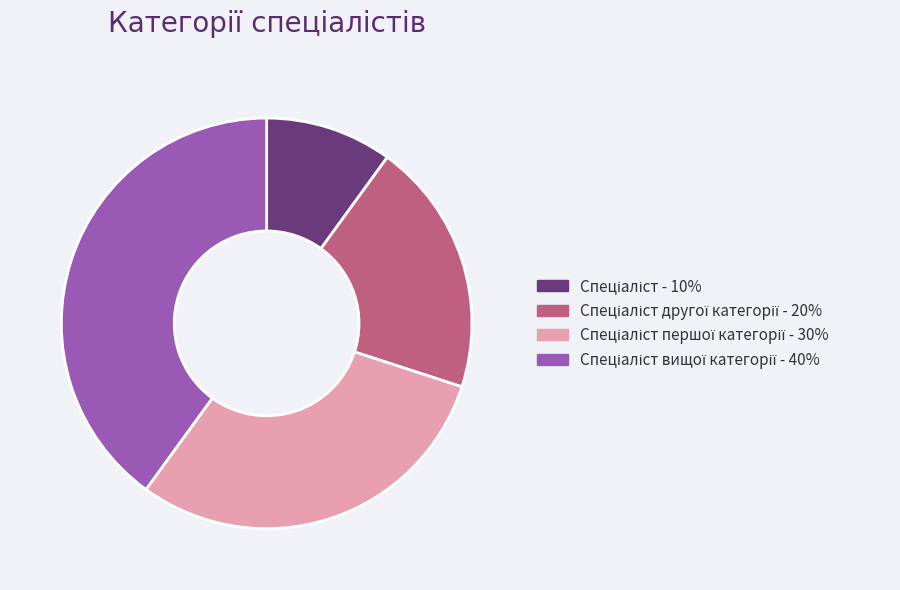

Is there any slice that represents more than half of the pie?

No